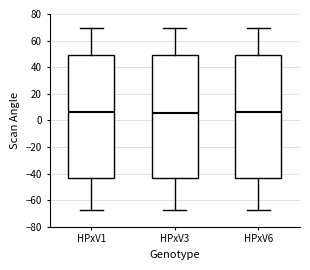

Where does the median line of the box for HPxV1 sit on the y-axis? The values are not printed on the chart, so give them approximately, as read against the axis.

6